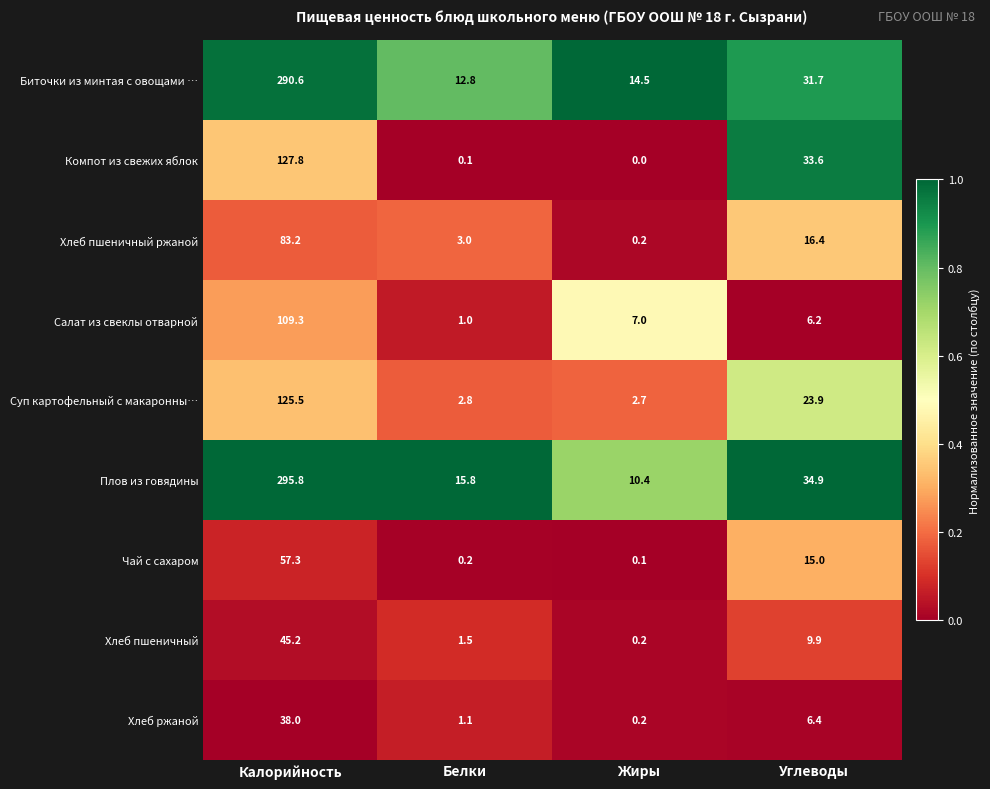

At which category does the chart reach its minimum across all series?

Жиры